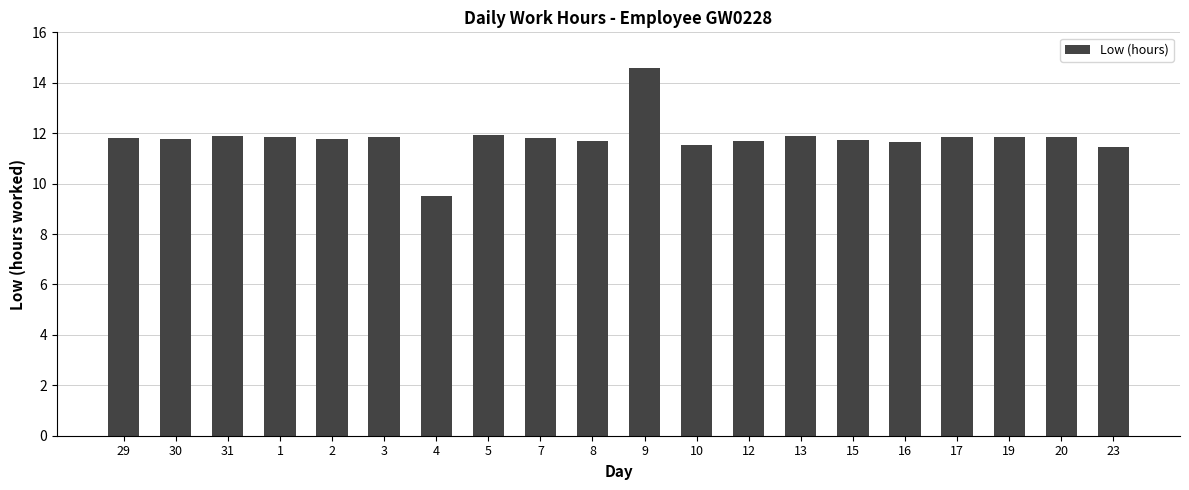

What is the change in value from 5 to 20?

-0.1